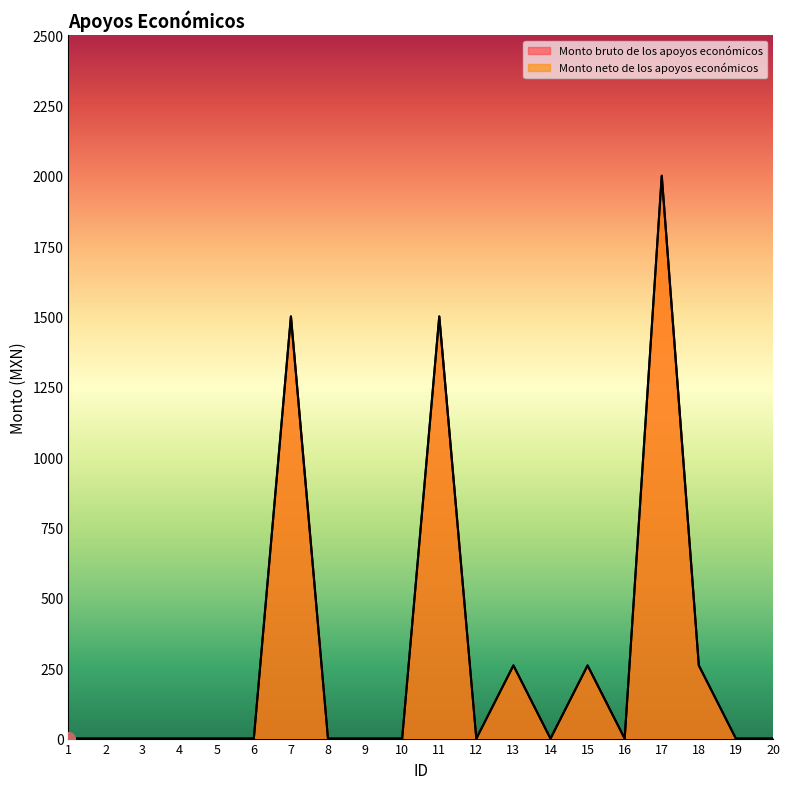

Reading right to left, transcribe all the data shown in this chart.

Monto bruto de los apoyos económicos: 20=0	19=0	18=260	17=2000	16=0	15=260	14=0	13=260	12=0	11=1500	10=0	9=0	8=0	7=1500	6=0	5=0	4=0	3=0	2=0	1=0
Monto neto de los apoyos económicos: 20=0	19=0	18=260	17=2000	16=0	15=260	14=0	13=260	12=0	11=1500	10=0	9=0	8=0	7=1500	6=0	5=0	4=0	3=0	2=0	1=0